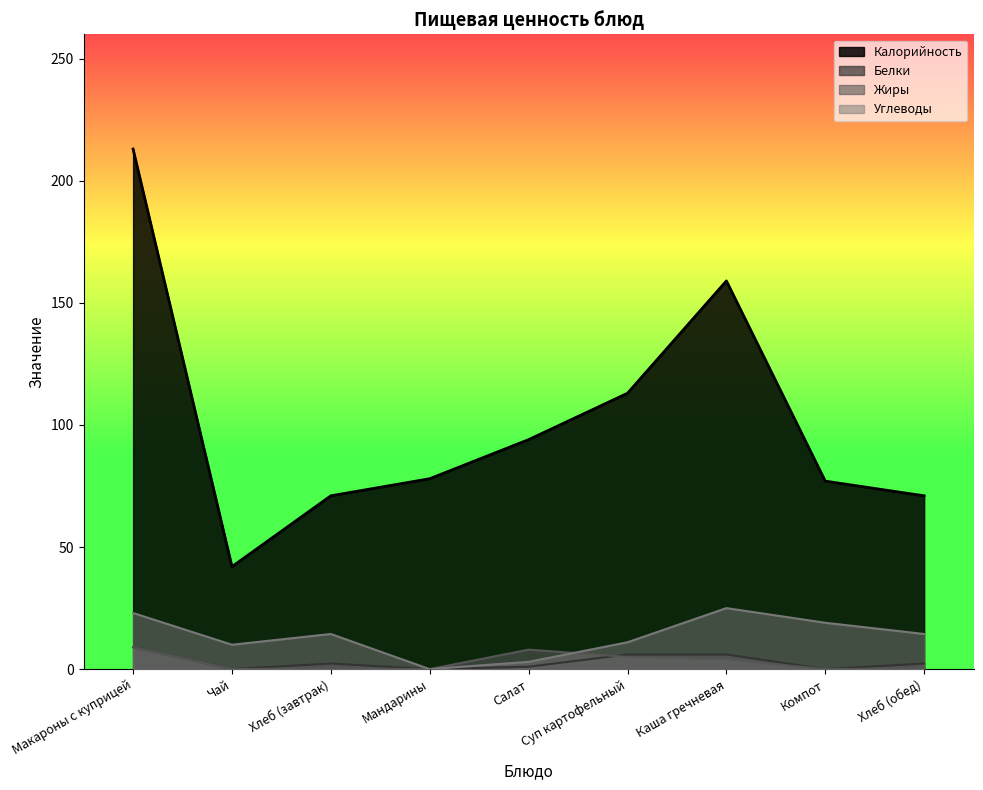

Reading left to right, list all the values displayed in this chart.

Калорийность: Макароны с куприцей=213.0	Чай=42.0	Хлеб (завтрак)=71.0	Мандарины=78.0	Салат=94.0	Суп картофельный=113.0	Каша гречневая=159.0	Компот=77.0	Хлеб (обед)=71.0
Белки: Макароны с куприцей=9.0	Чай=0.0	Хлеб (завтрак)=2.3	Мандарины=0.0	Салат=1.0	Суп картофельный=6.0	Каша гречневая=6.0	Компот=0.0	Хлеб (обед)=2.3
Жиры: Макароны с куприцей=9.0	Чай=0.0	Хлеб (завтрак)=0.3	Мандарины=0.0	Салат=8.0	Суп картофельный=5.0	Каша гречневая=4.0	Компот=0.0	Хлеб (обед)=0.3
Углеводы: Макароны с куприцей=23.0	Чай=10.0	Хлеб (завтрак)=14.4	Мандарины=0.0	Салат=3.0	Суп картофельный=11.0	Каша гречневая=25.0	Компот=19.0	Хлеб (обед)=14.4